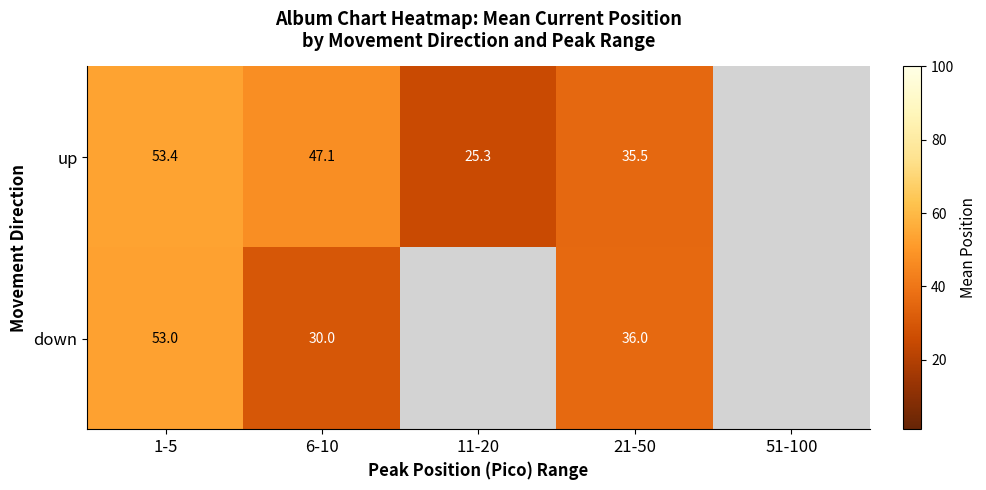

Is it true that down equals 39.5 at 6-10?

False